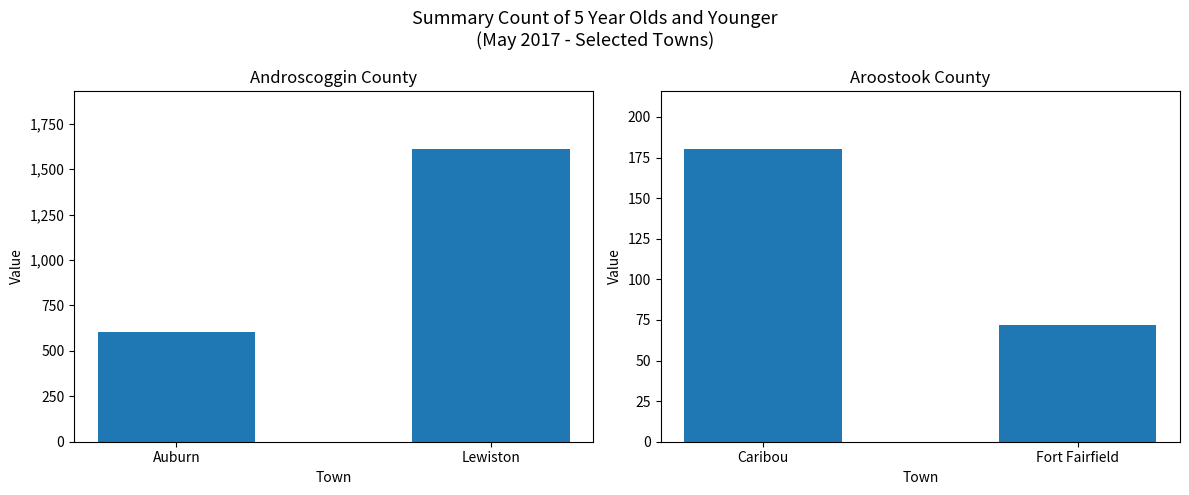

Are the bars grouped side by side (vs. stacked)?

No